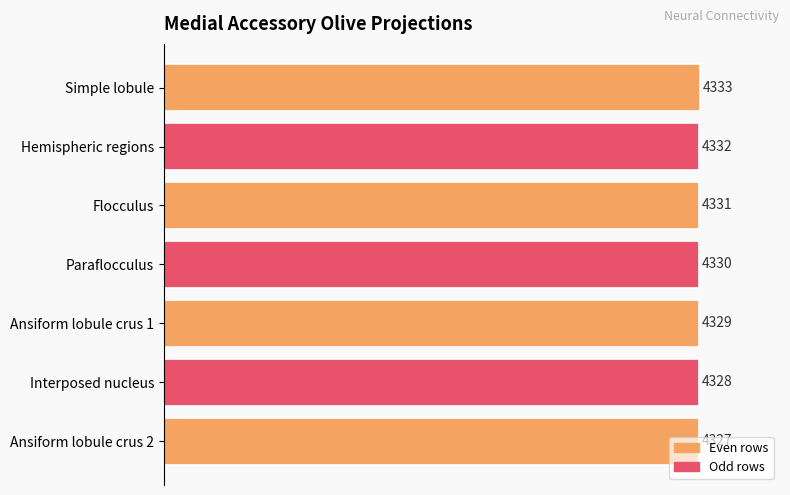

Are the bars horizontal?

Yes